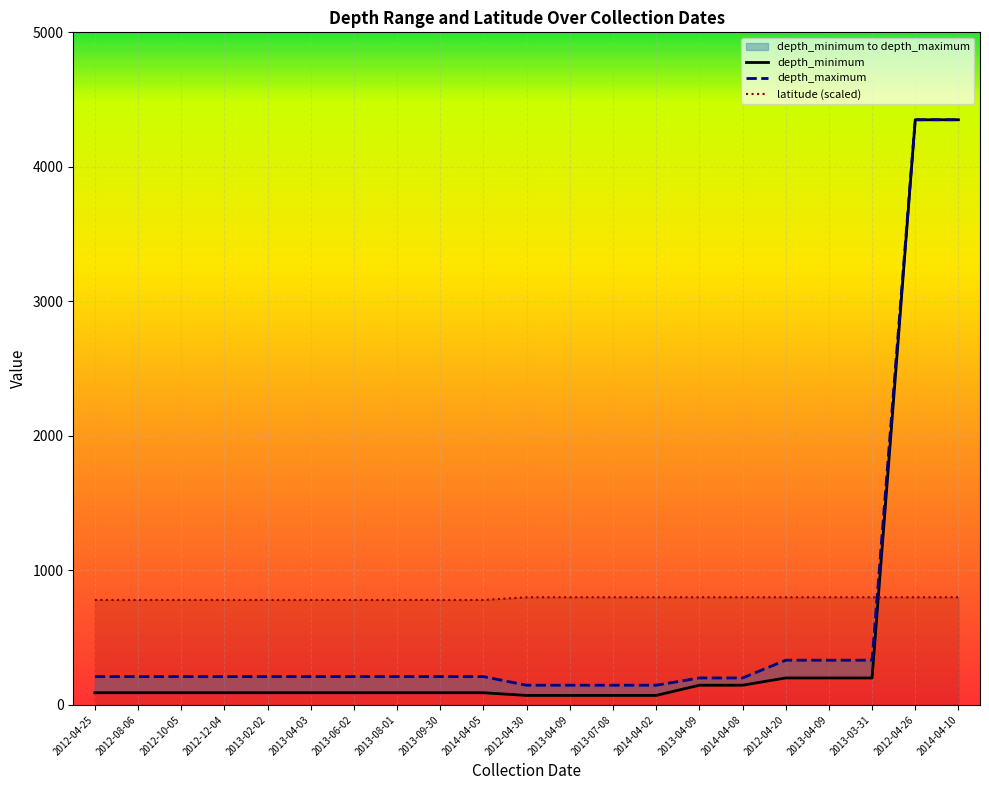

True or false: latitude and depth_minimum cross at least once.

True